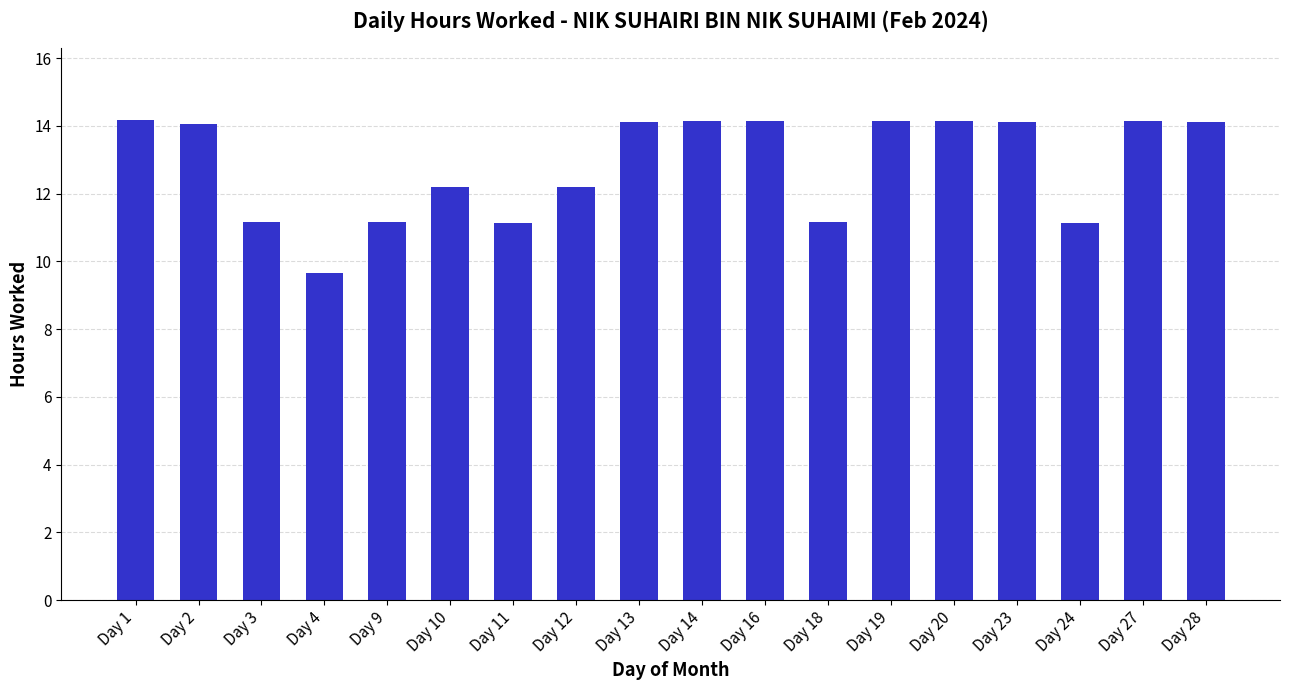

Does the chart contain stacked bars?

No